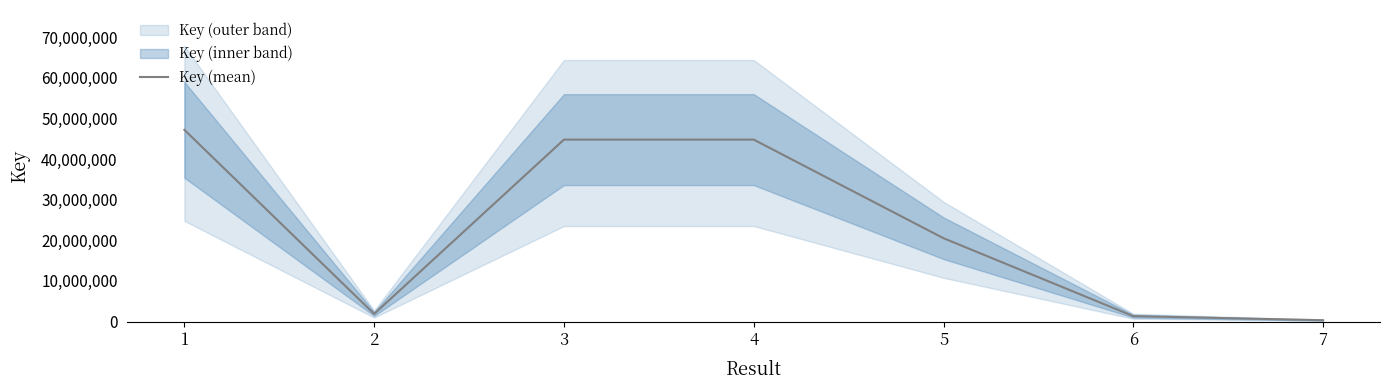

What is the value of the 5th point from the left?

20509932